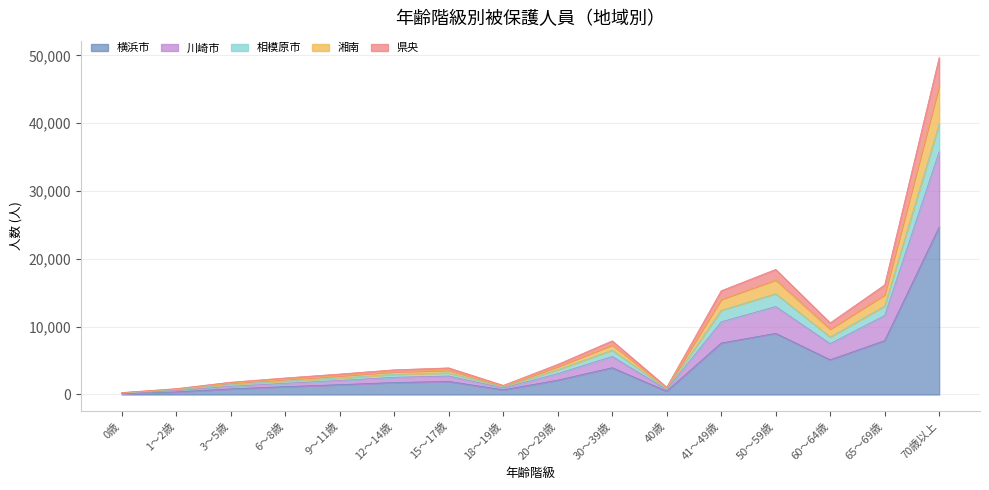

The value of 横浜市 at 70歳以上 is 24682. True or false?

True